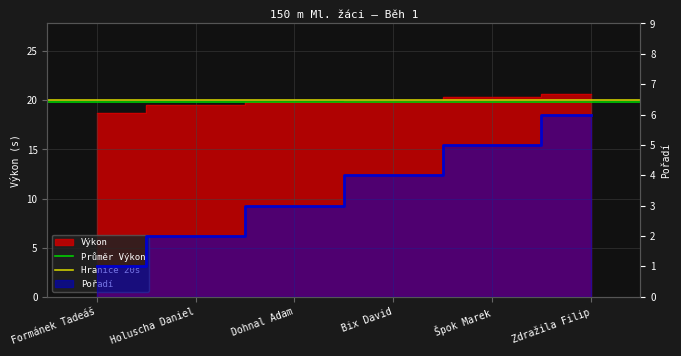

What is the label of the 1st point from the right?

Holuscha Daniel